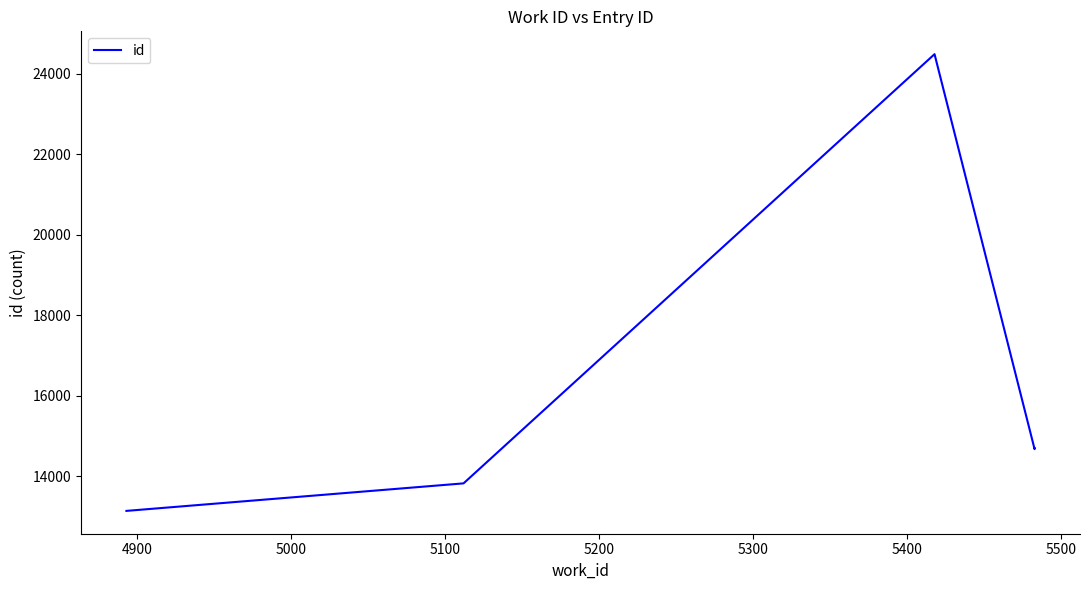

Does the chart display data point markers on the line(s)?

No